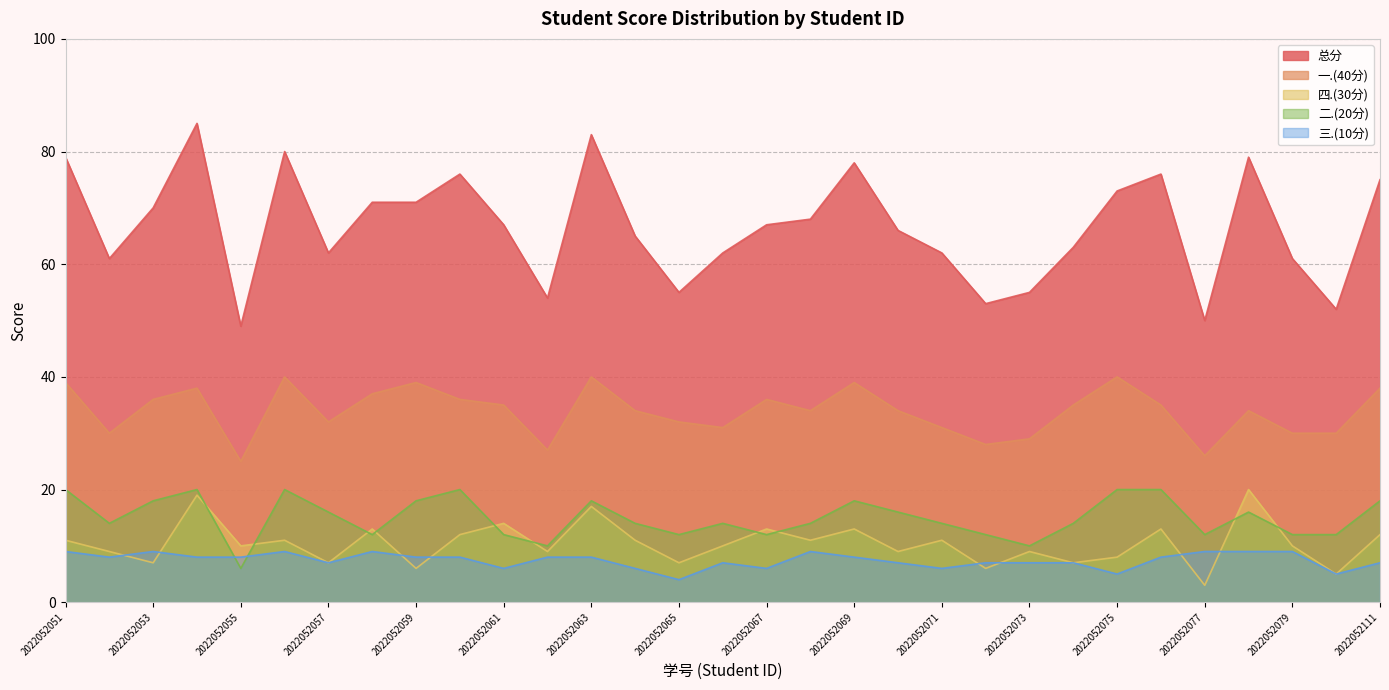

In 一.(40分), how many points are lower than both neighbors (excluding endpoints)?

8